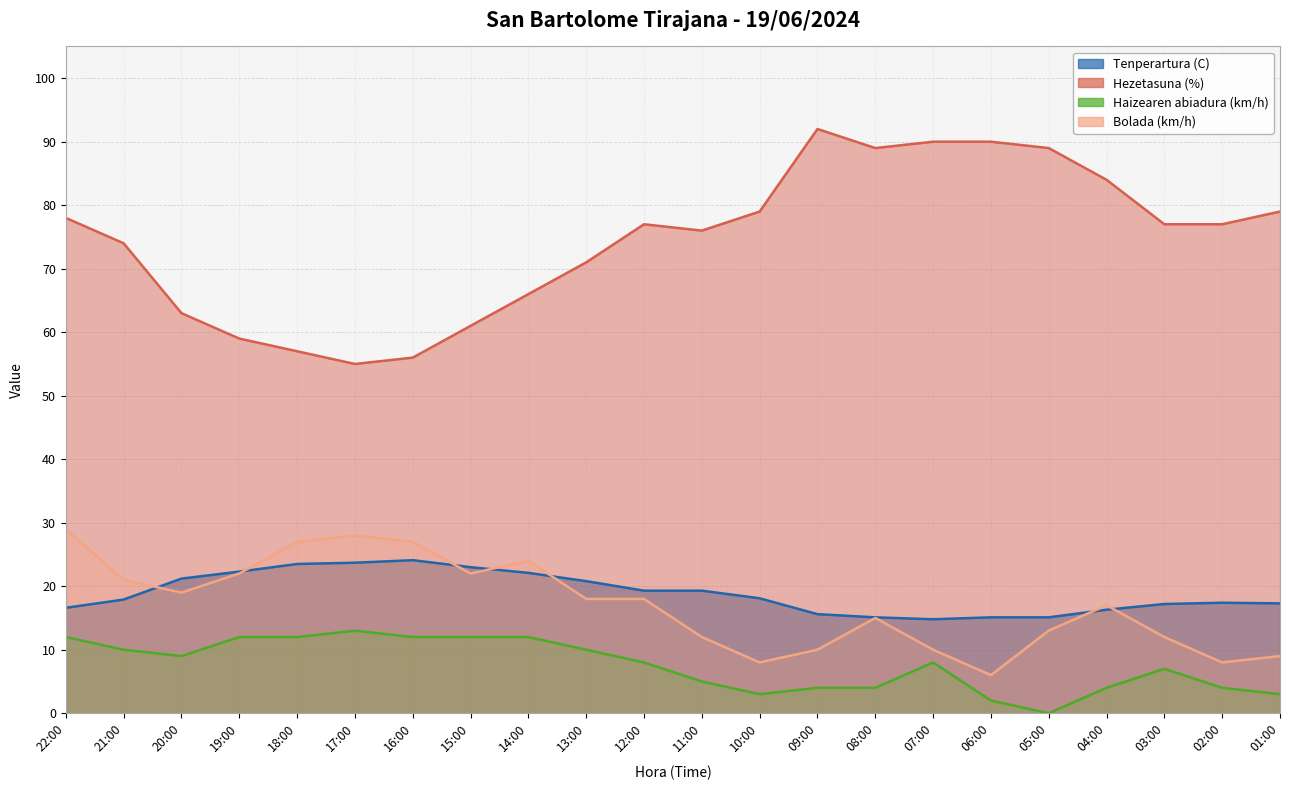

How many series are shown in this chart?

4